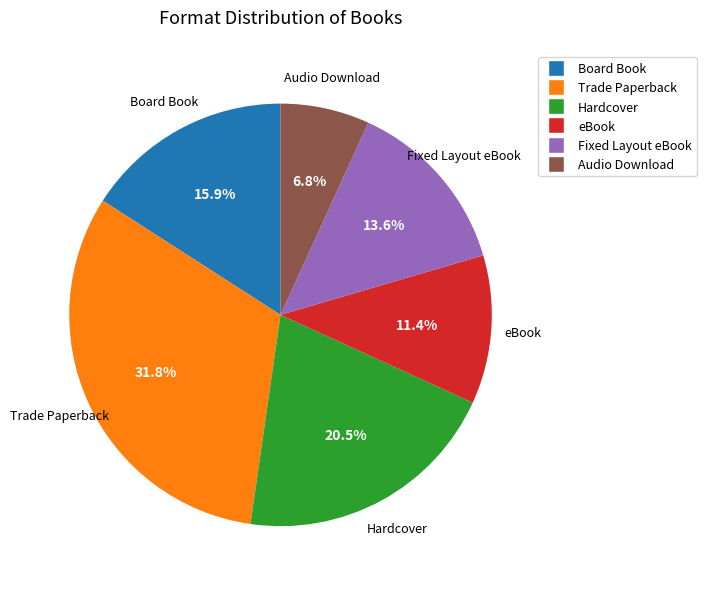

What is the largest slice in the pie chart?

Trade Paperback